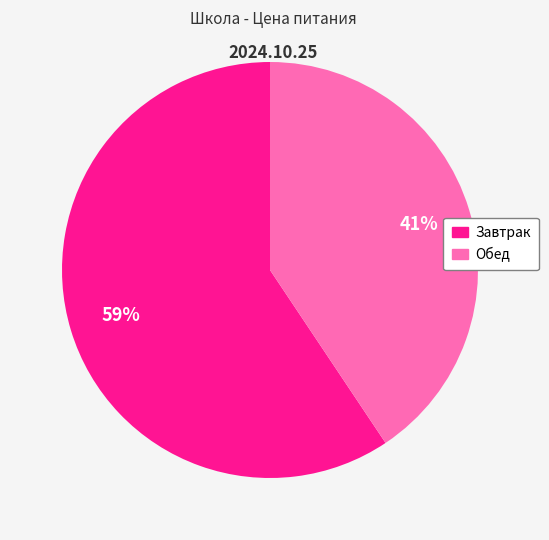

Is the sum of Завтрак and Обед greater than half?

Yes